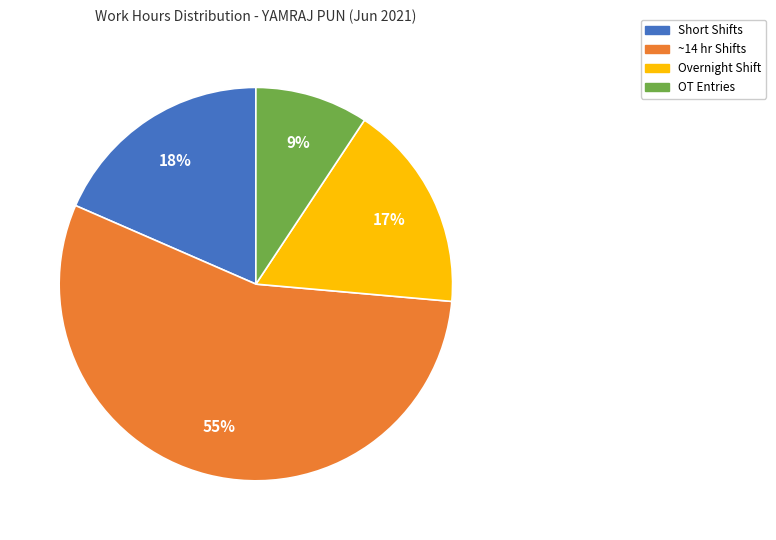

Is there a majority slice in this chart?

Yes